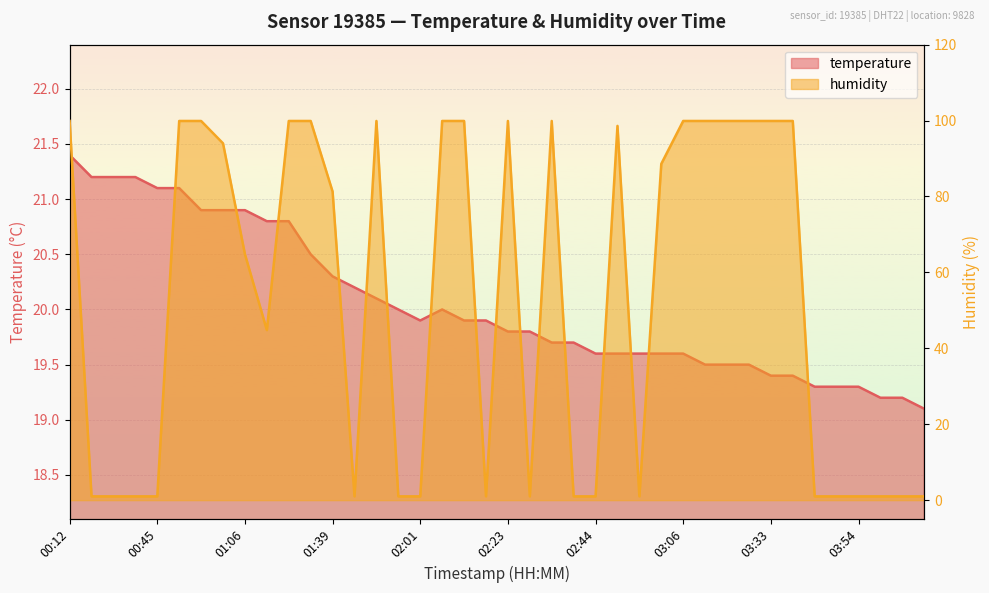

What is the label of the 23rd point from the left?

02:34